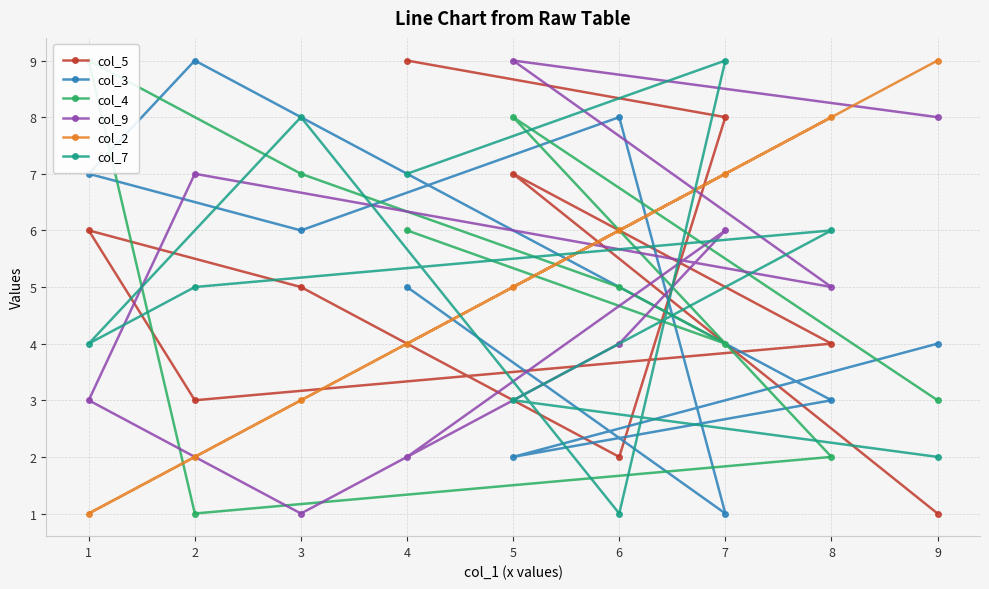

Reading left to right, list all the values displayed in this chart.

col_5: 4=9	7=8	6=2	3=5	1=6	2=3	8=4	5=7	9=1
col_3: 4=5	7=1	6=8	3=6	1=7	2=9	8=3	5=2	9=4
col_4: 4=6	7=4	6=5	3=7	1=9	2=1	8=2	5=8	9=3
col_9: 4=2	7=6	6=4	3=1	1=3	2=7	8=5	5=9	9=8
col_2: 4=4	7=7	6=6	3=3	1=1	2=2	8=8	5=5	9=9
col_7: 4=7	7=9	6=1	3=8	1=4	2=5	8=6	5=3	9=2